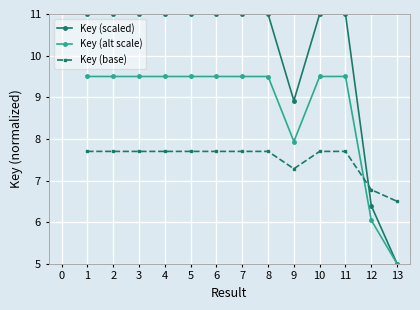

Read the Key (scaled) value at 9.

8.9